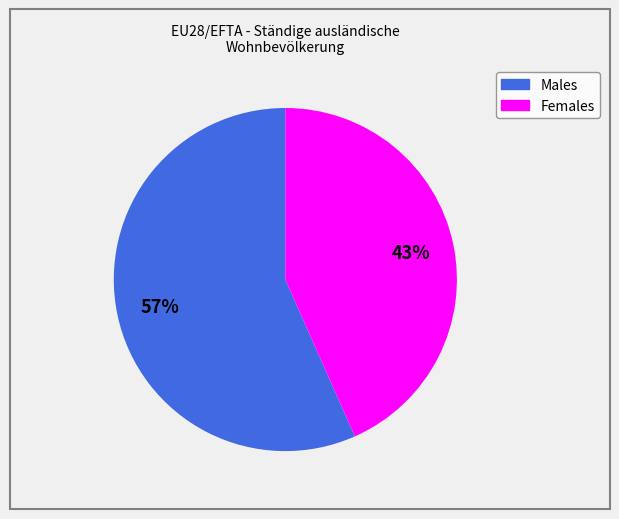

Is there any slice that represents more than half of the pie?

Yes